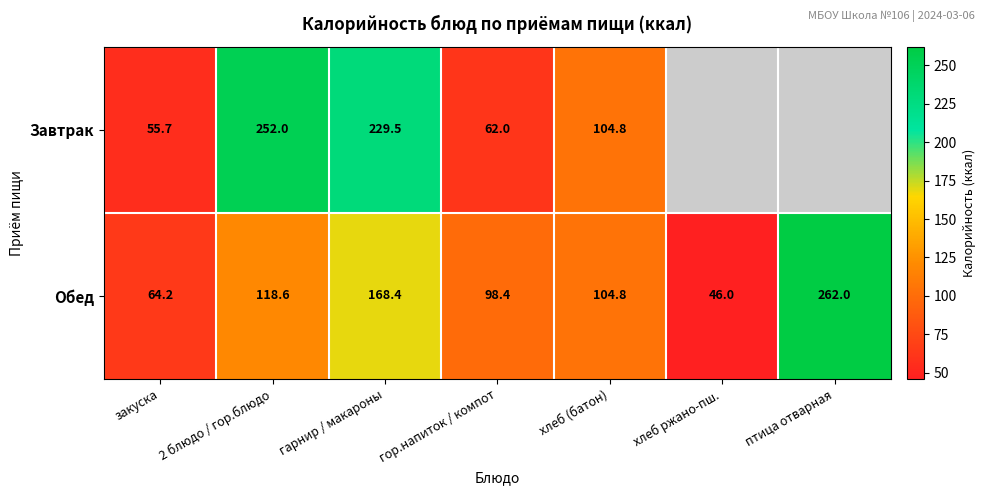

What is the difference between the Завтрак values at гарнир / макароны and хлеб (батон)?

124.7